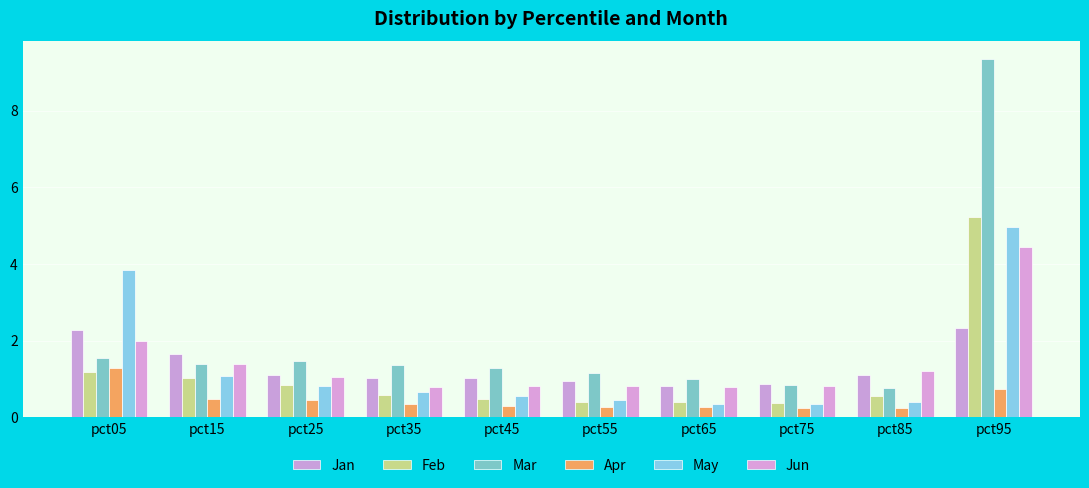

How many bars are there in each group?

6